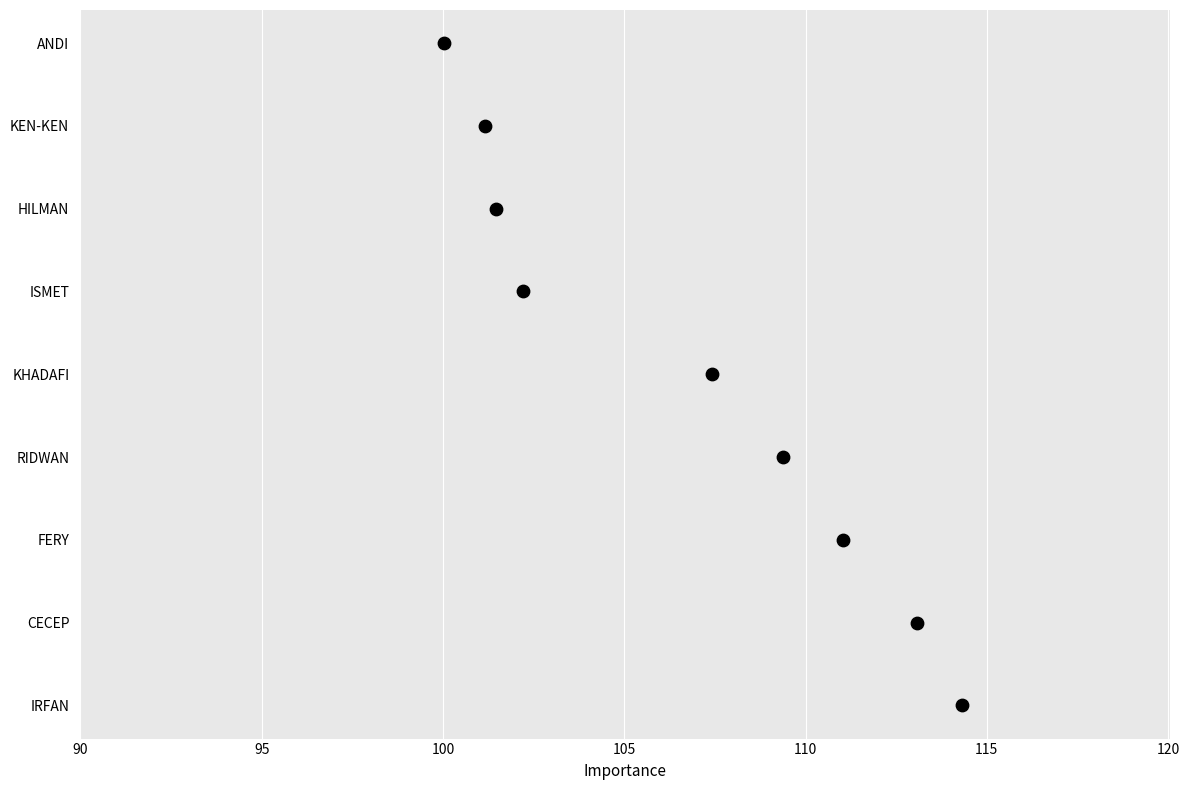

What is the change in value from 100 to 115?

+3